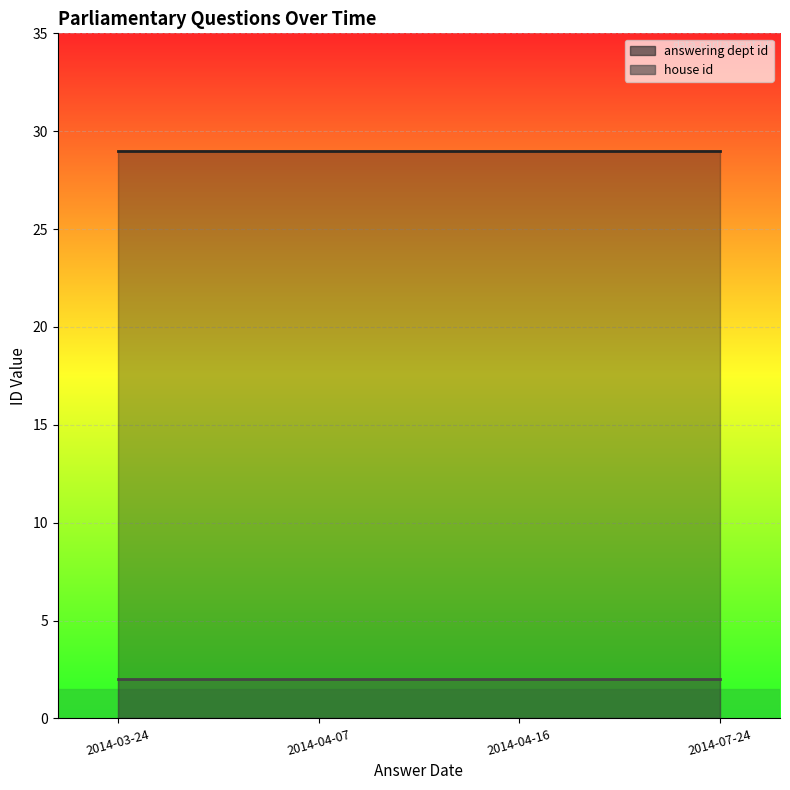

Count the number of data series in this chart.

2